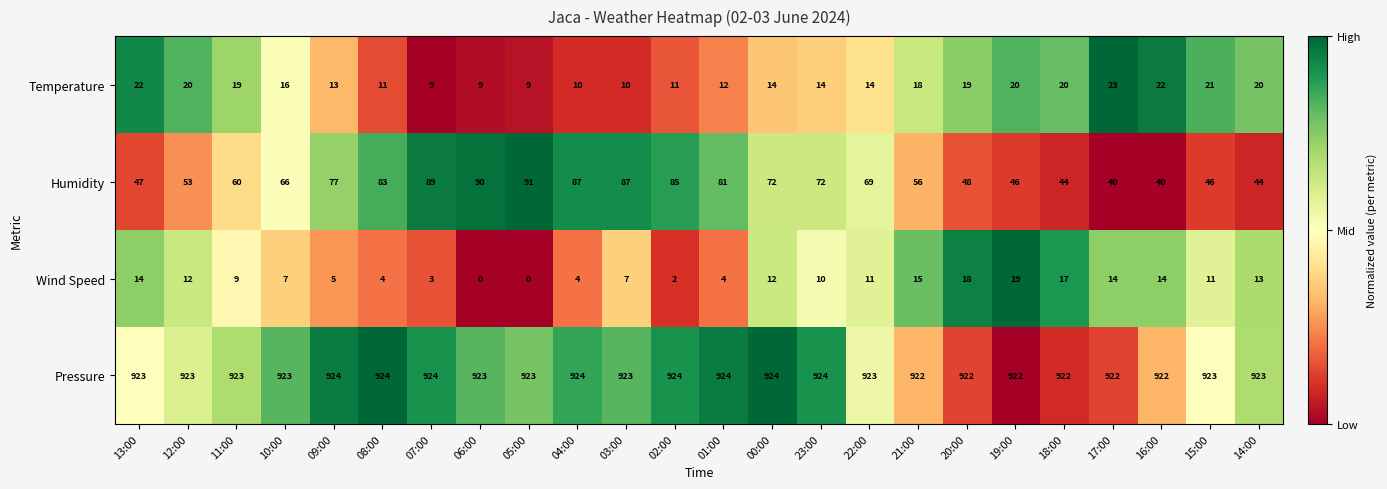

What is the greatest value displayed?

924